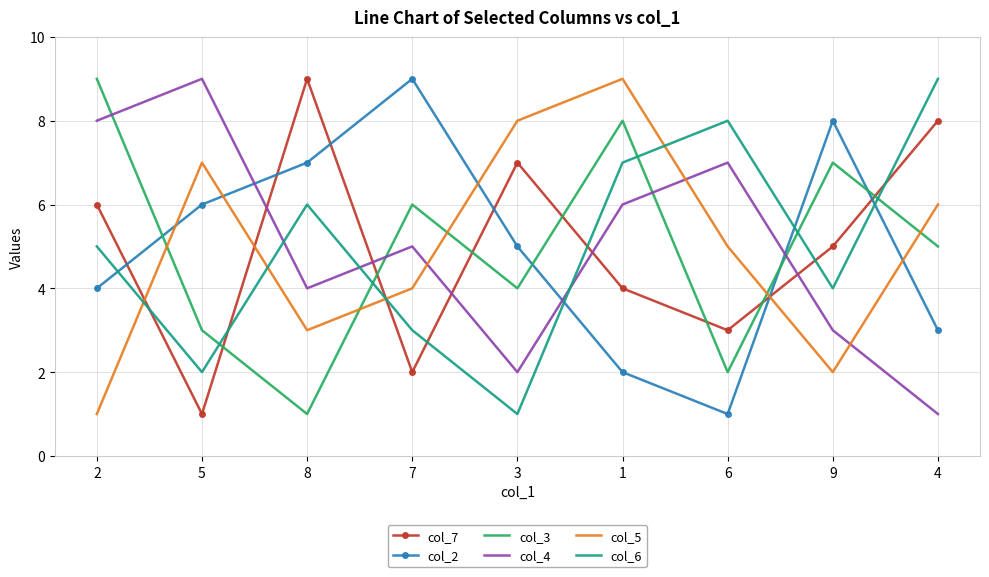

Count the number of data series in this chart.

6